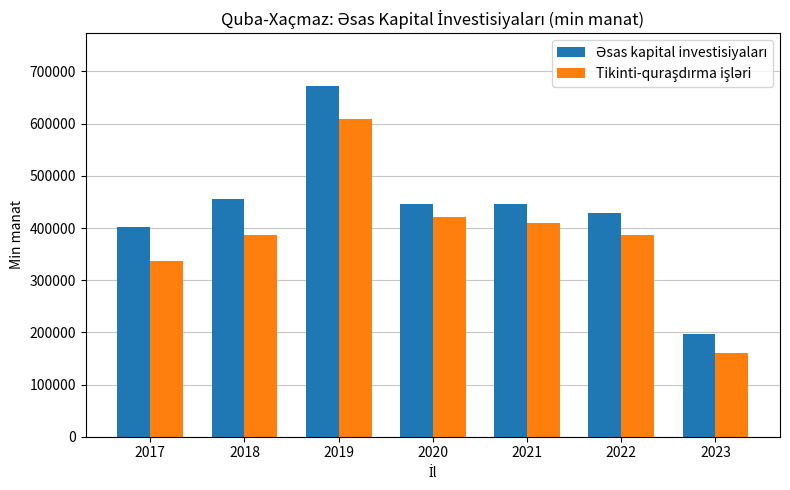

Which category has the lowest value across all series?

2023